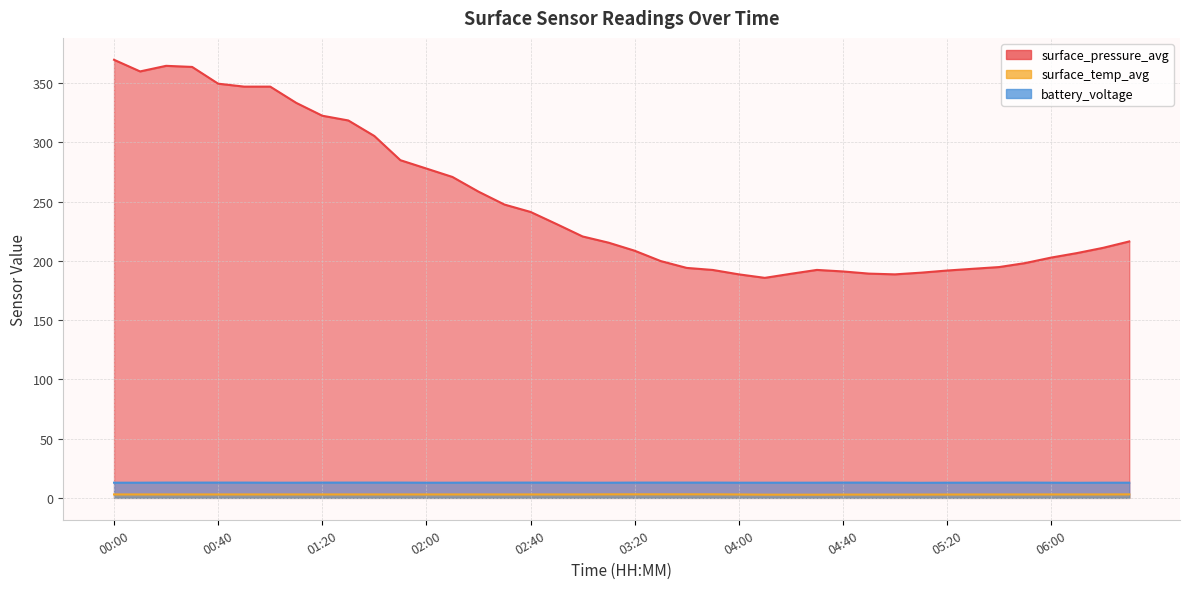

Which category has the lowest value in the battery_voltage series?

05:10